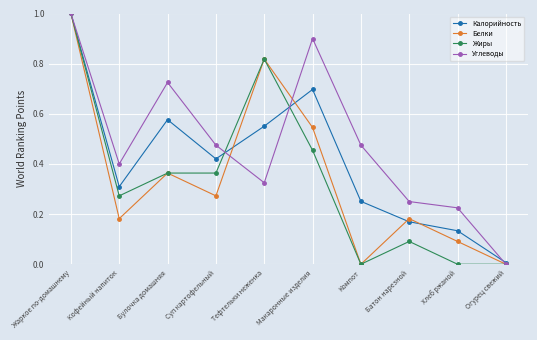

The Калорийность series shows 0.4 at Суп картофельный. True or false?

True